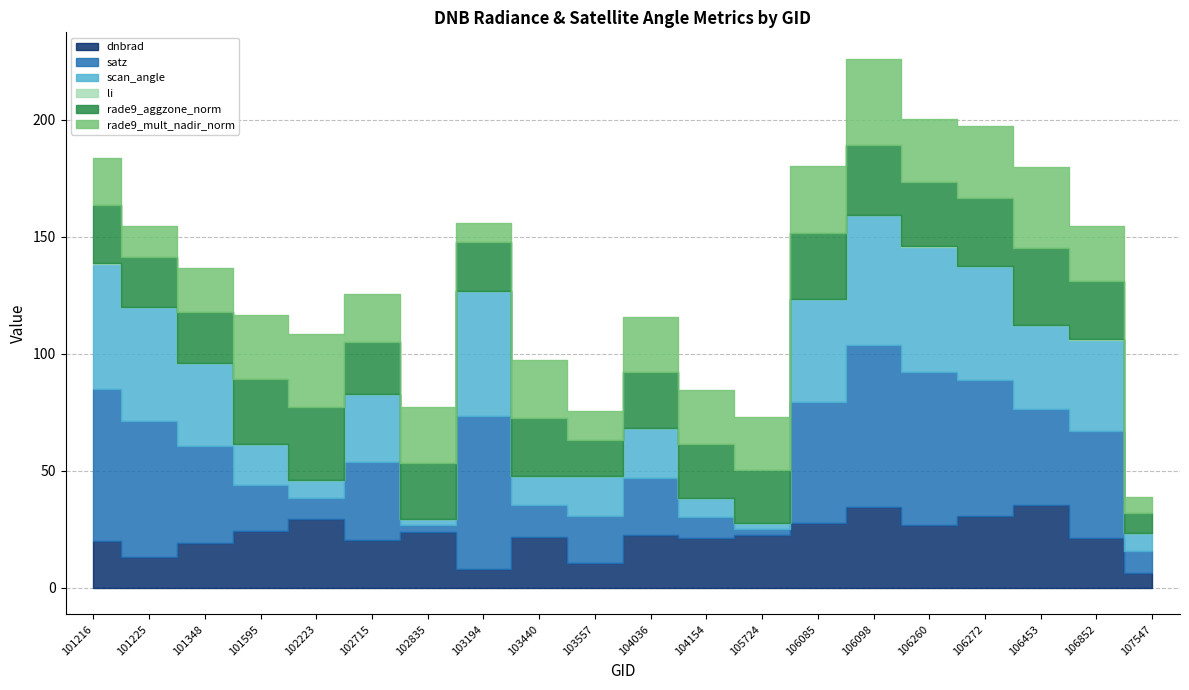

True or false: dnbrad has a value of 13.1 at 106852.

False